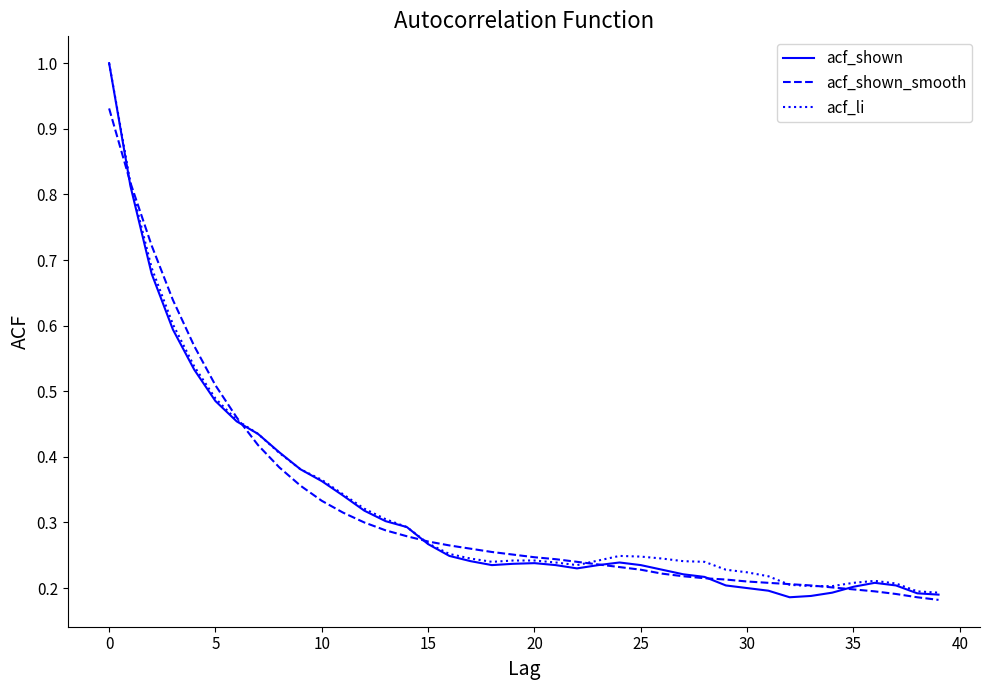

What is the greatest value displayed?

1.0